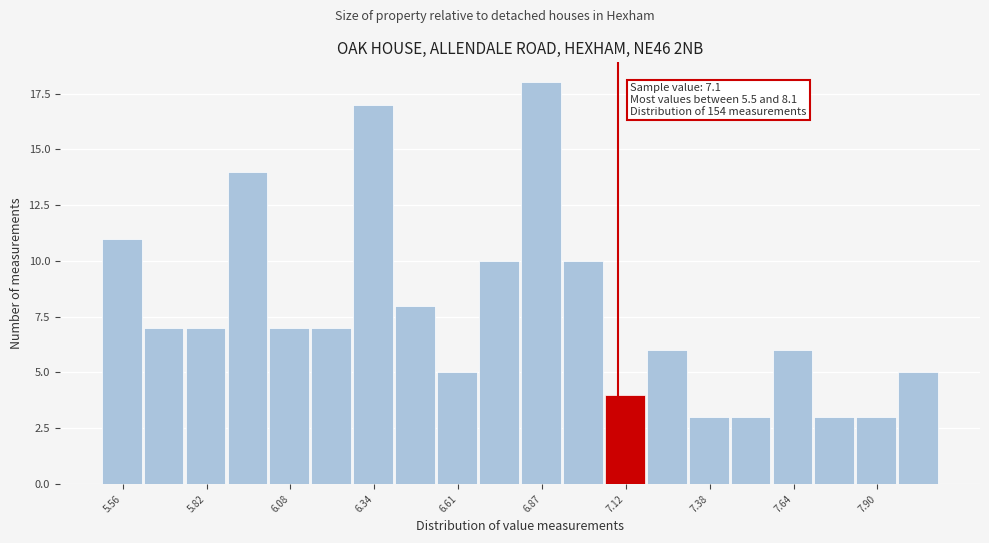

Read against the x-axis, roughly where is the centre of the tallest bar?

6.85